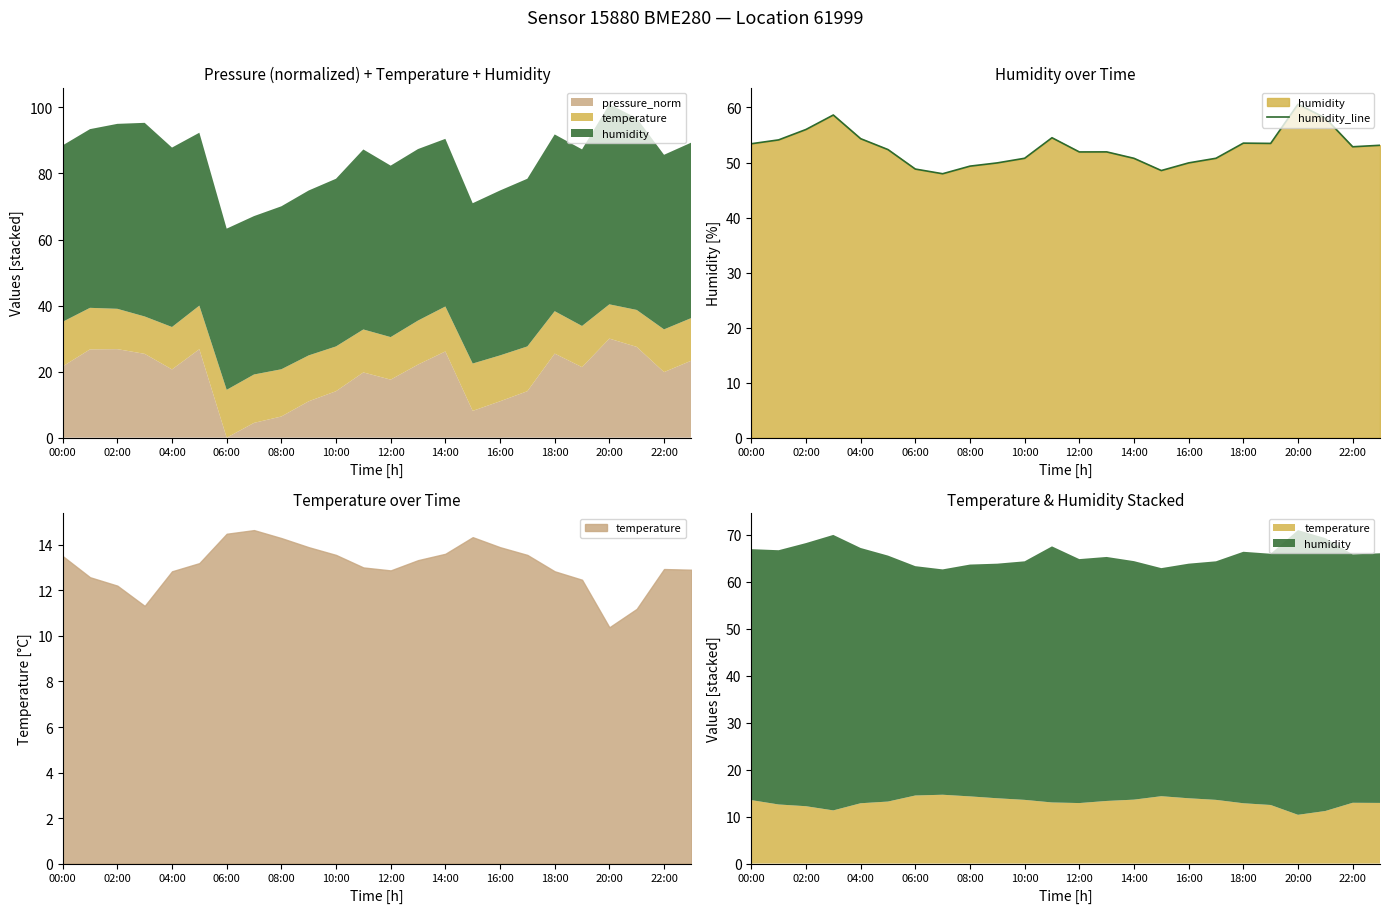

Does the chart have visible grid lines?

No